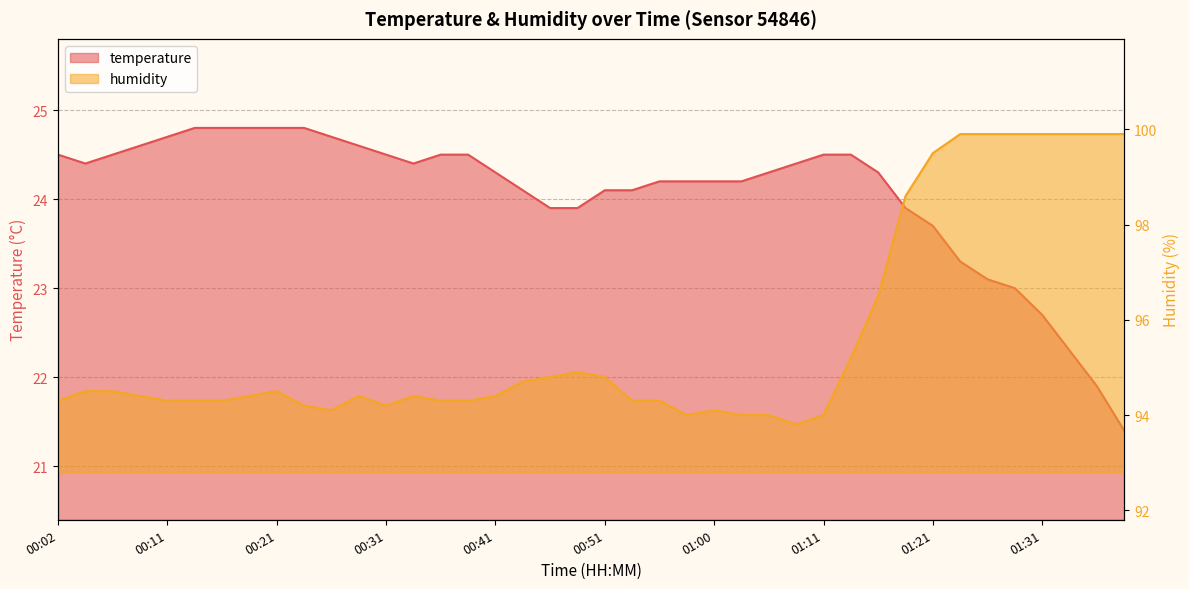

What is the value of the humidity point at the 17th from the left?

94.4